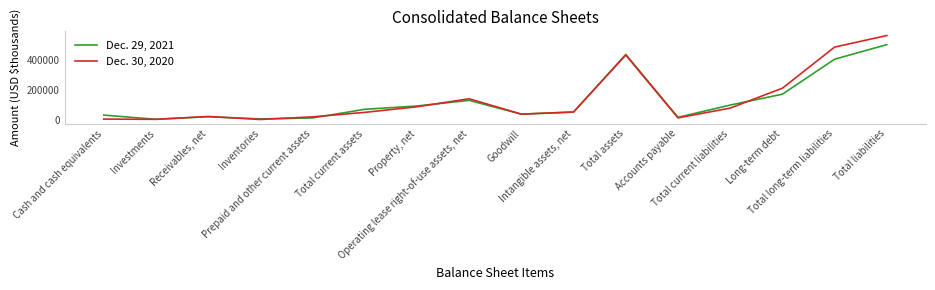

The Dec. 30, 2020 series shows 3892 at Cash and cash equivalents. True or false?

True